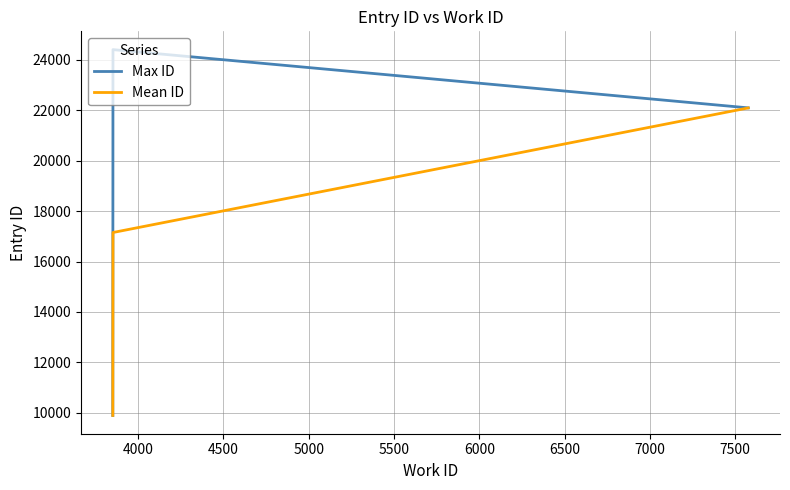

Which series has the largest total across all categories?

Max ID